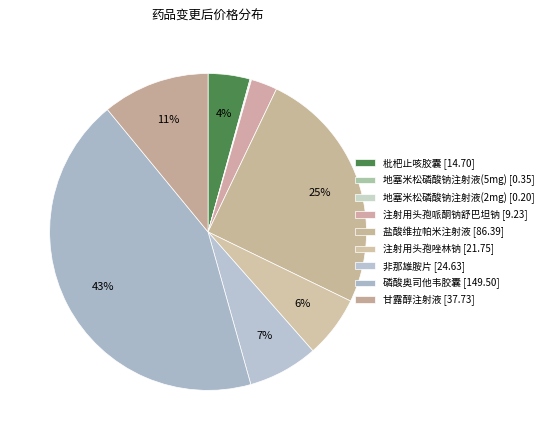

The 盐酸维拉帕米注射液 slice represents 25% of the pie. True or false?

True